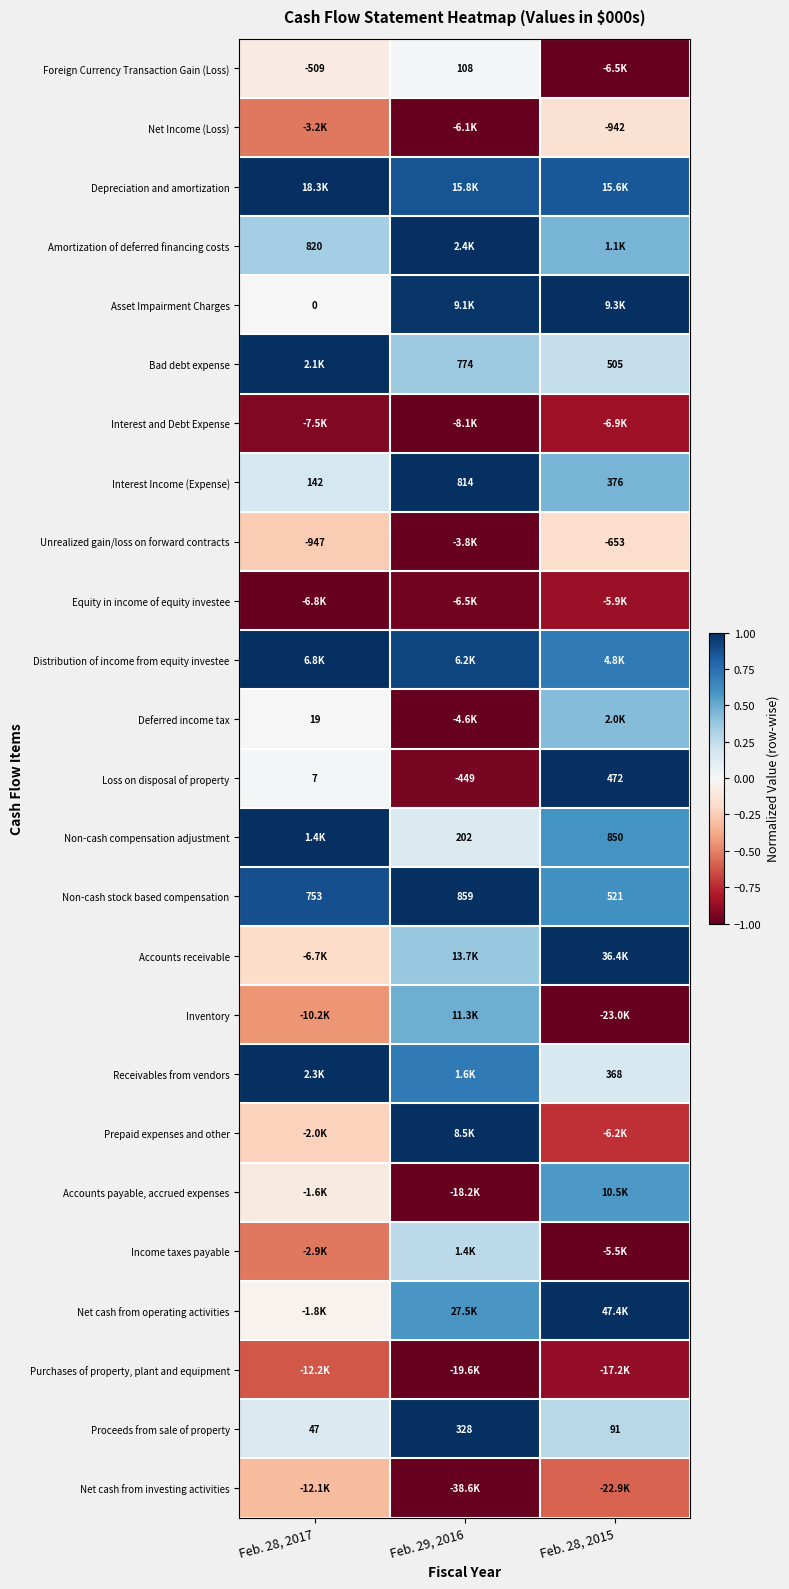

How many data points in Proceeds from sale of property are less than 91?

1